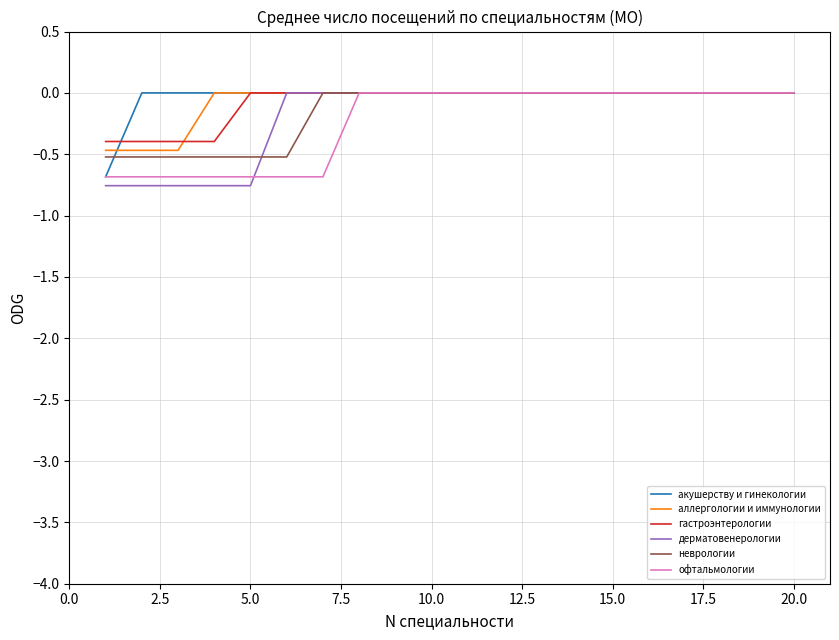

What is the minimum value shown in the chart?

-0.8